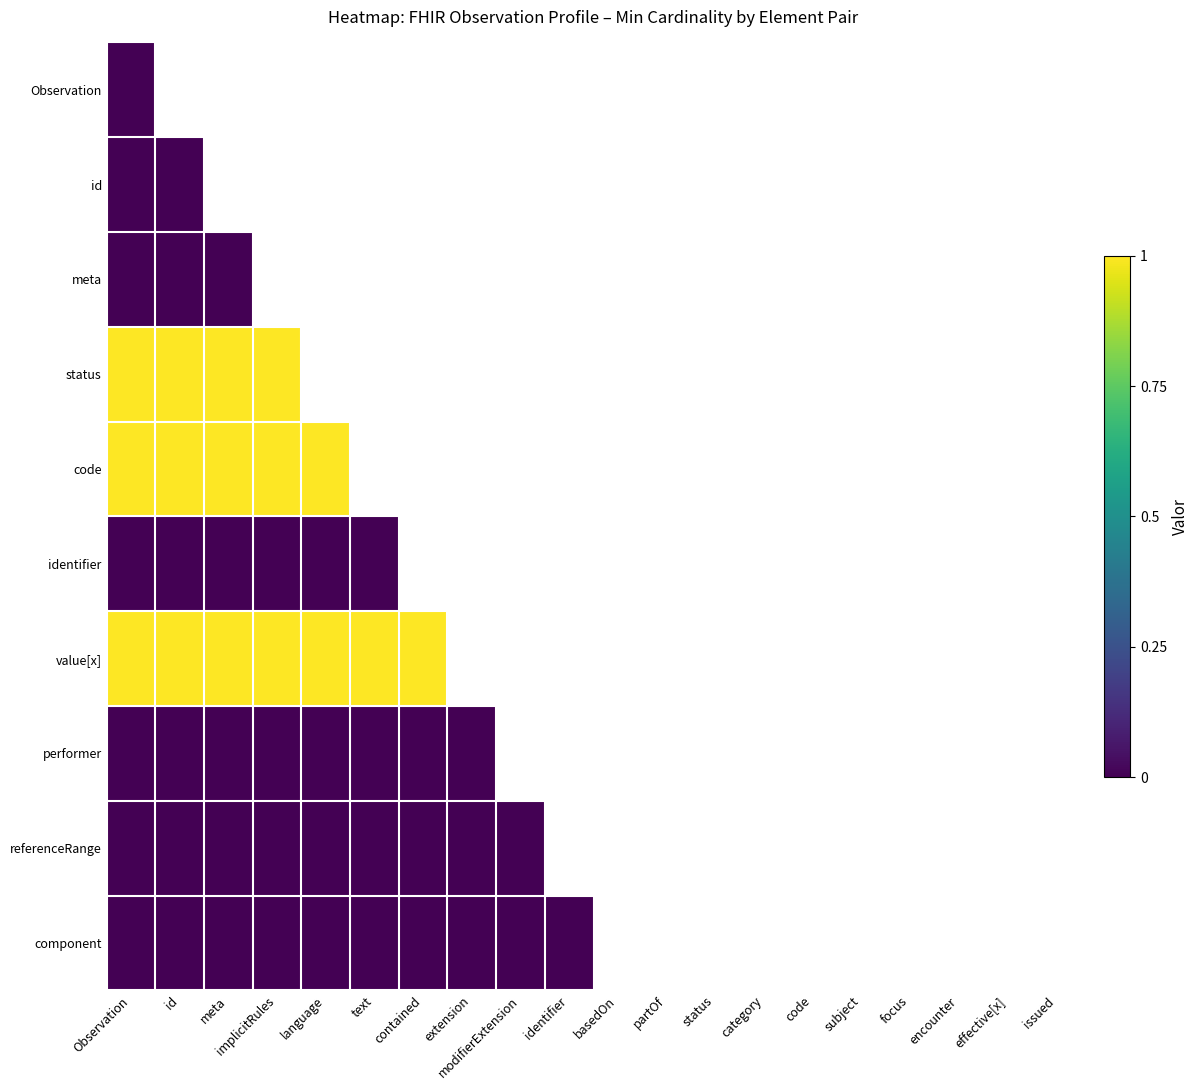

What is the total value across all series at Observation?

3.0